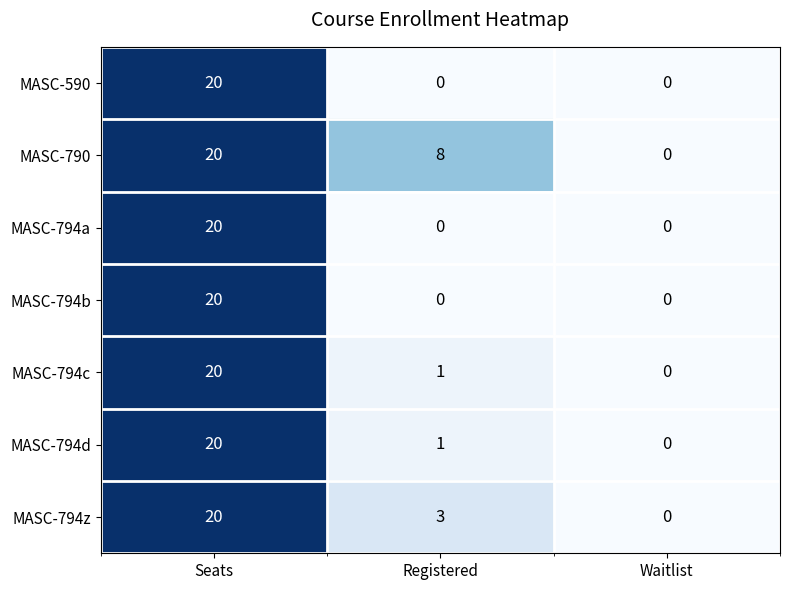

At which label is MASC-794d closest to 10?

Registered